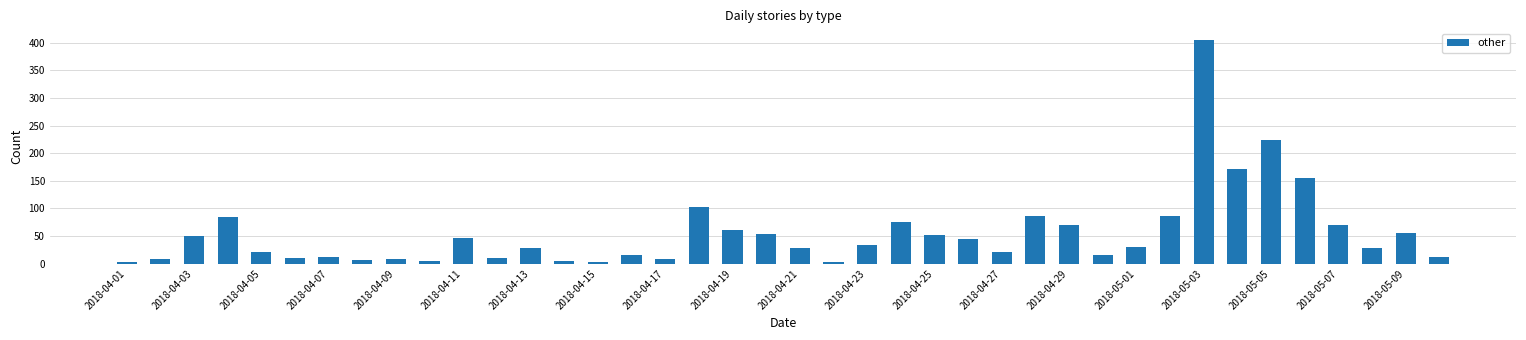

What is the sum of all values?

2215